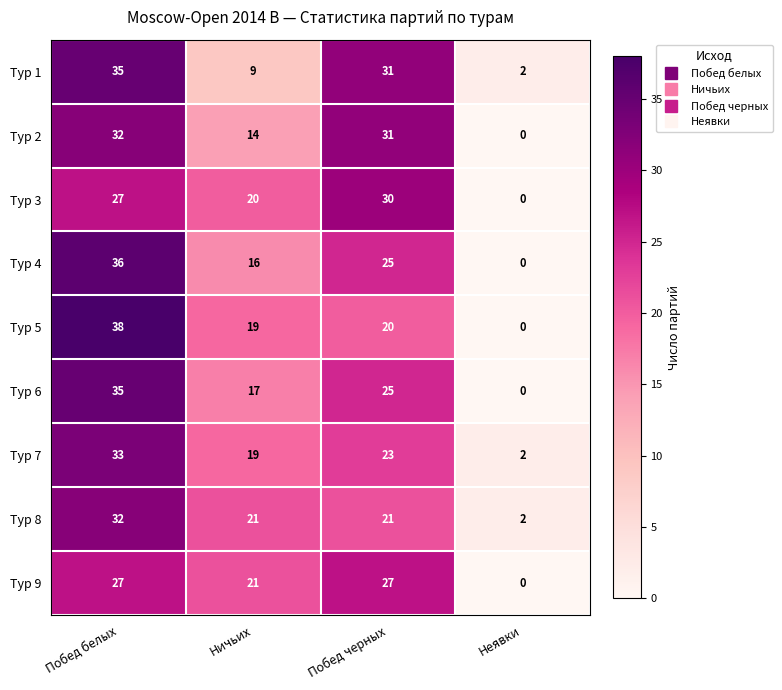

What is the average value of the Тур 3 series?

19